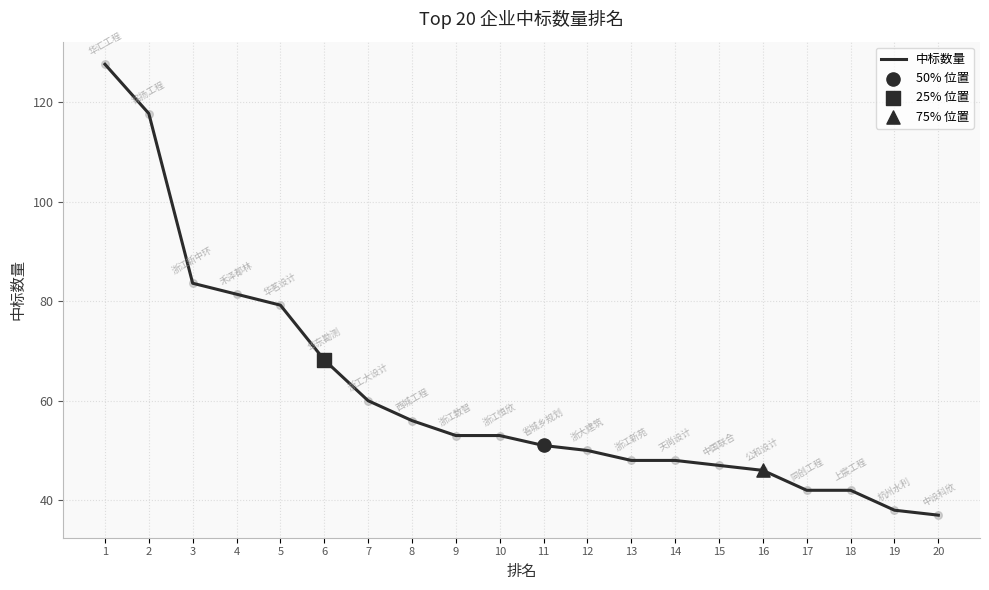

What is the ratio of the value at 12 to the value at 3?

0.6